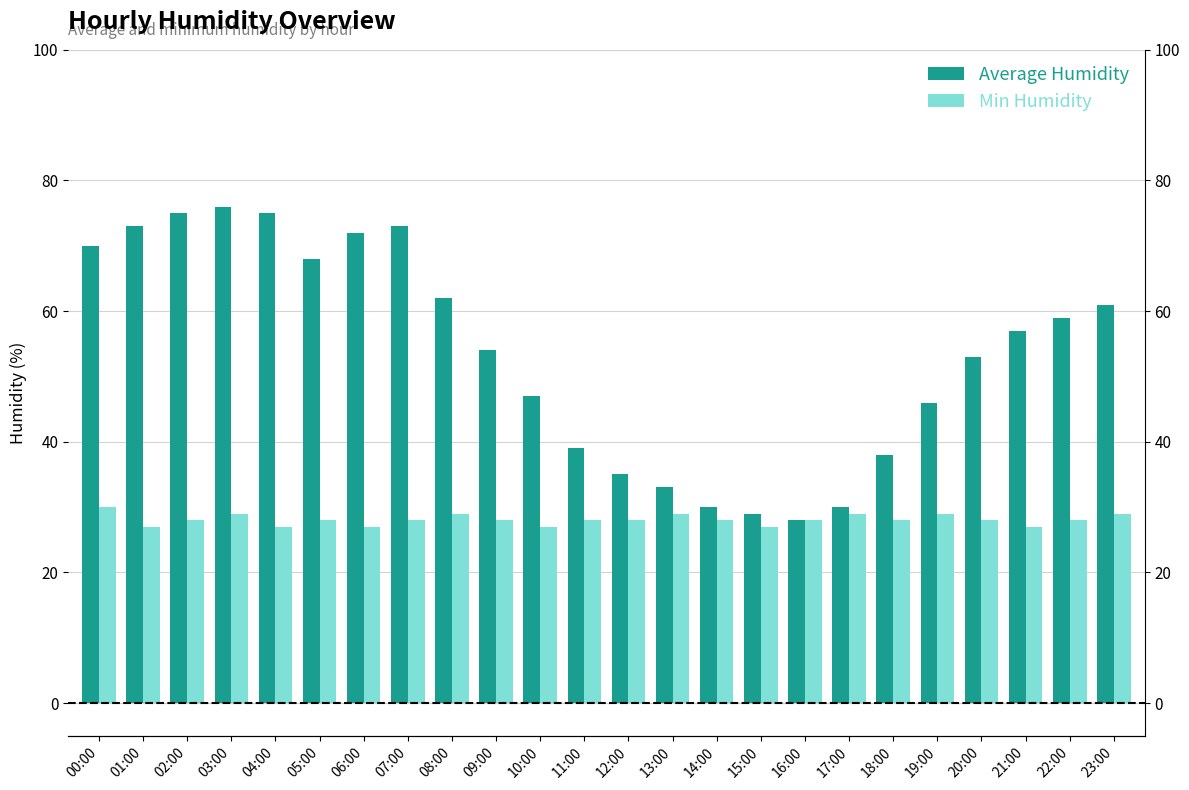

What is the minimum value shown in the chart?

27